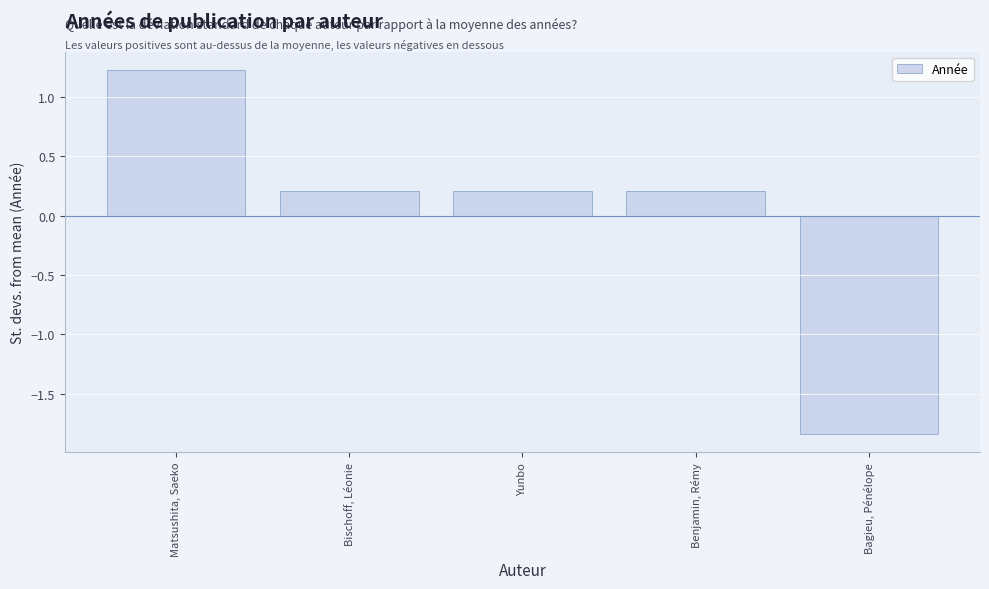

Are the bars grouped side by side (vs. stacked)?

No